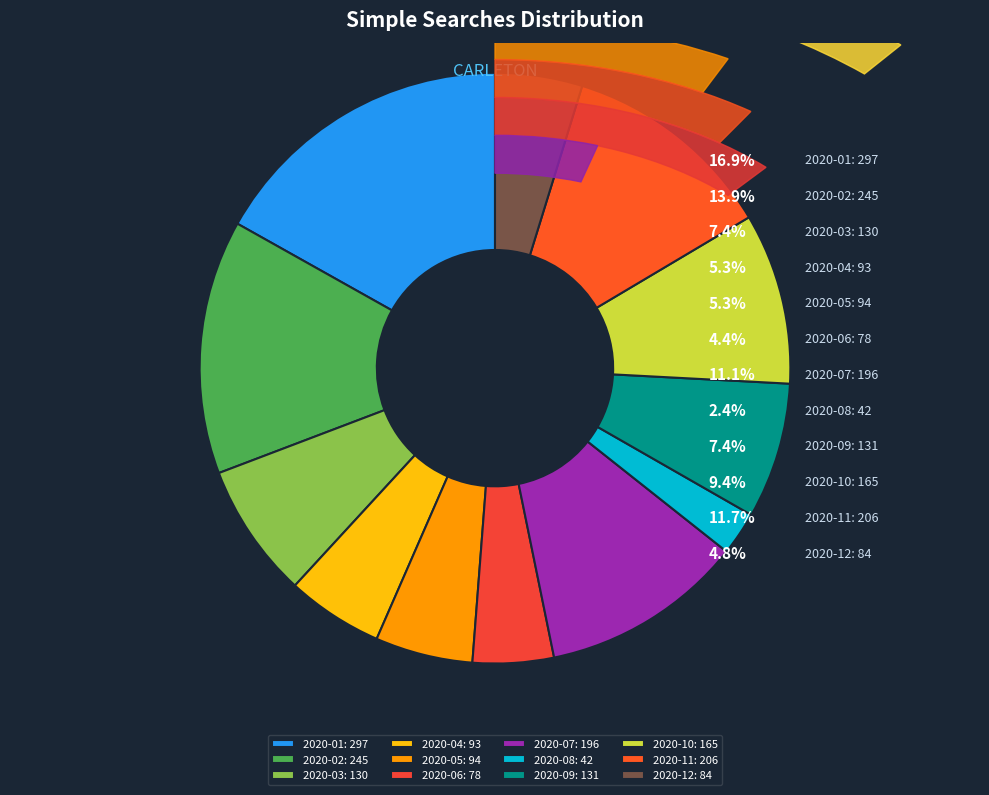

To the nearest percent, what portion does 2020-07 represent?

11%